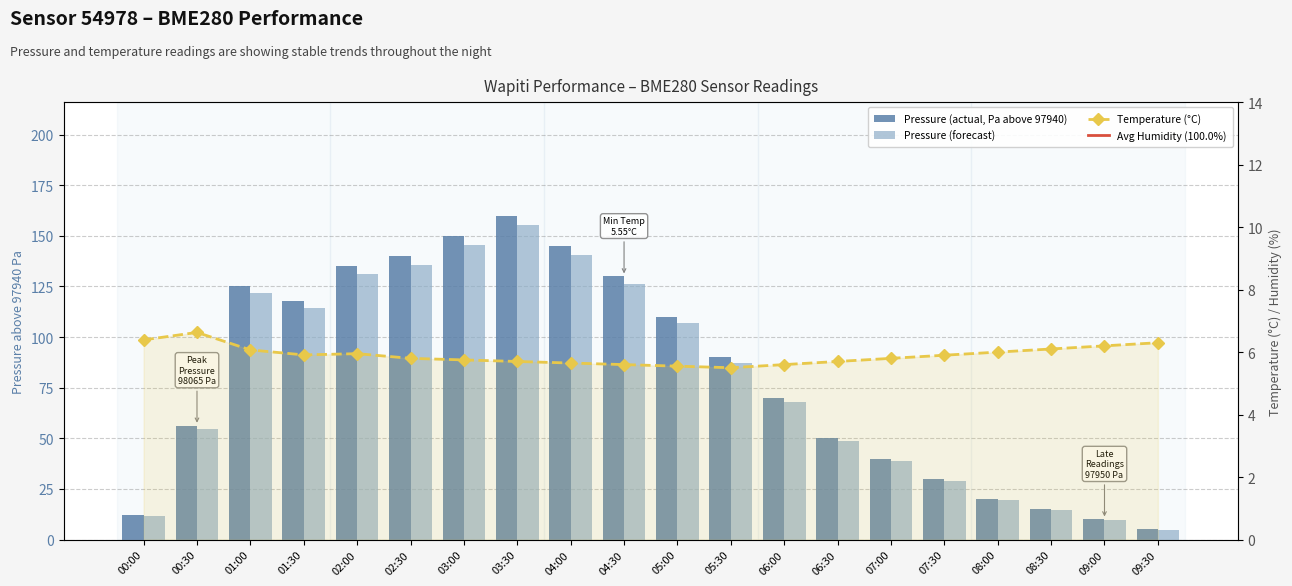

Which label corresponds to the smallest value in the chart?

09:30